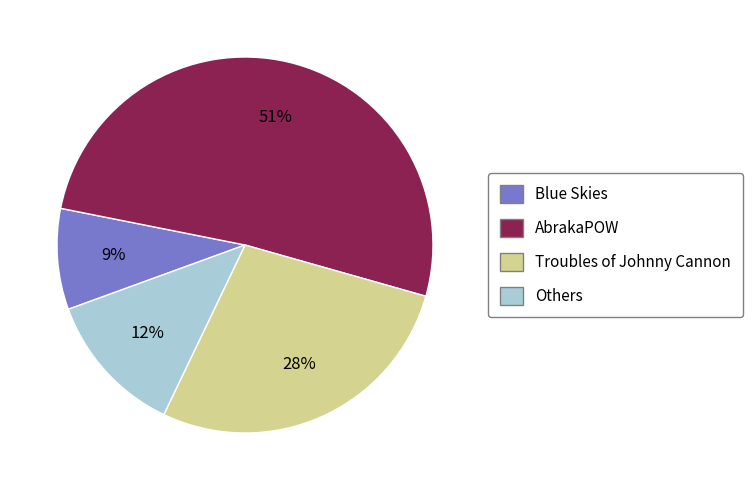

Is there any slice that represents more than half of the pie?

Yes